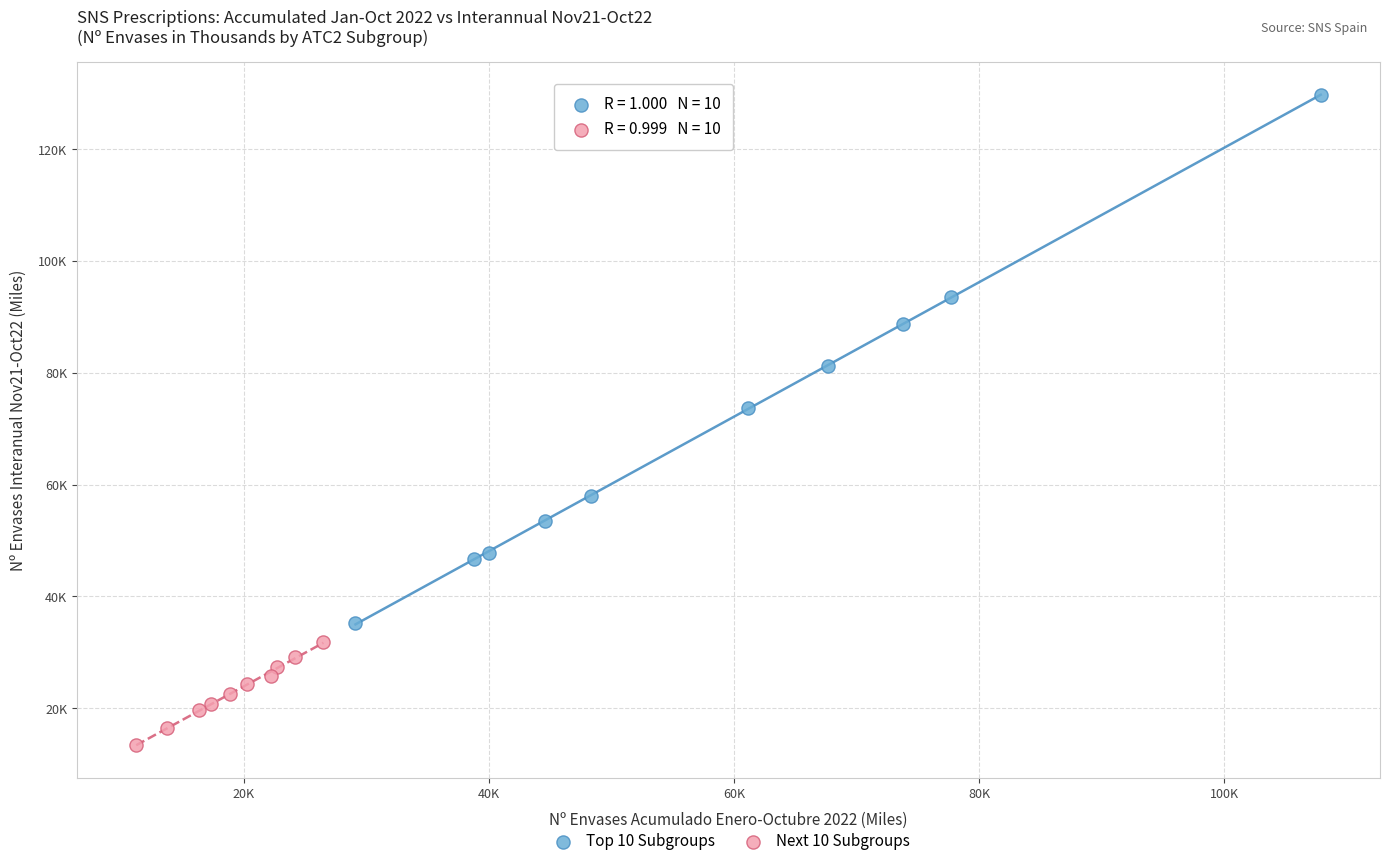

What are all the series names shown in the legend?

Top 10 Subgroups, Next 10 Subgroups